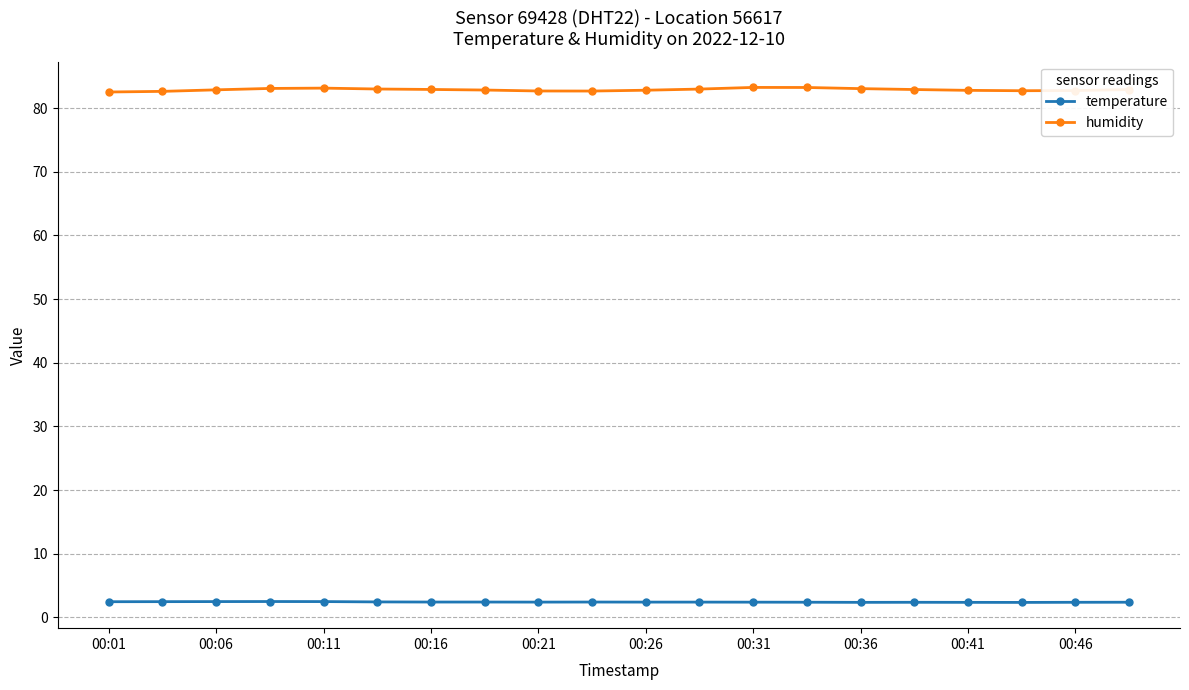

Which series has the widest spread of values?

humidity